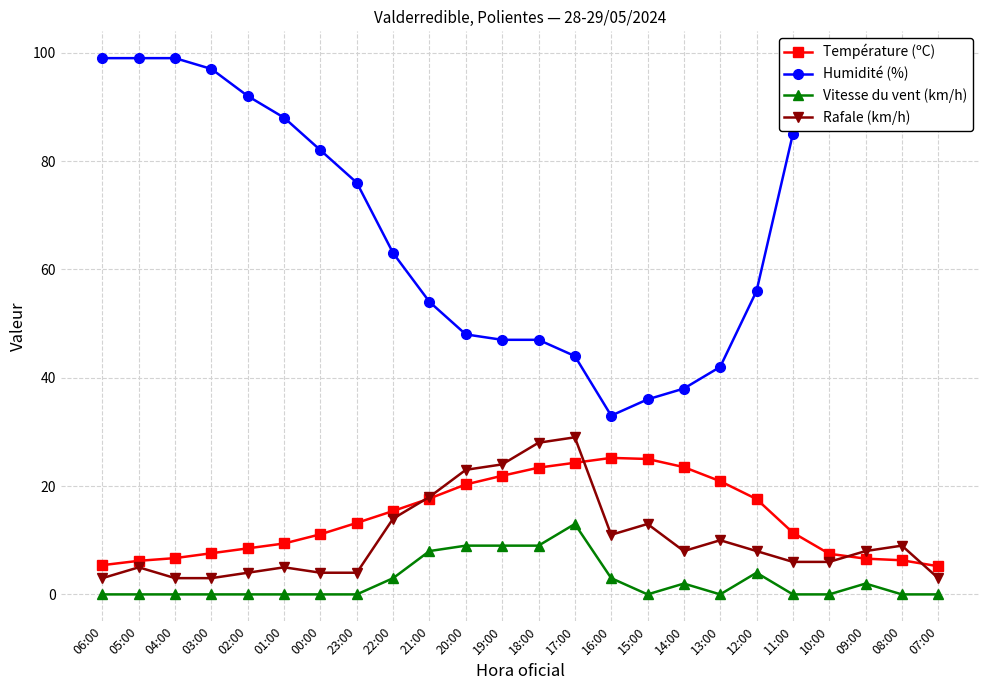

What is the label of the 5th point from the right?

11:00